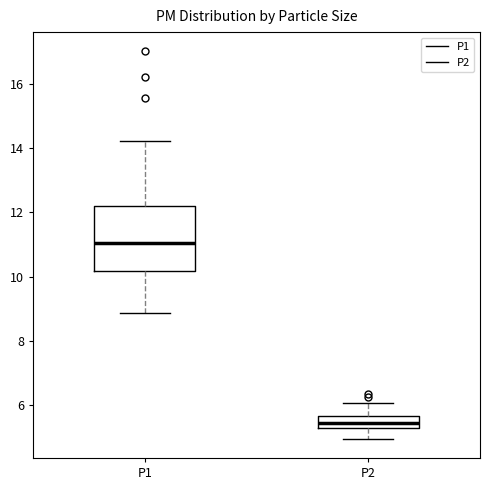

Where does the median line of the box for P2 sit on the y-axis? The values are not printed on the chart, so give them approximately, as read against the axis.

5.4